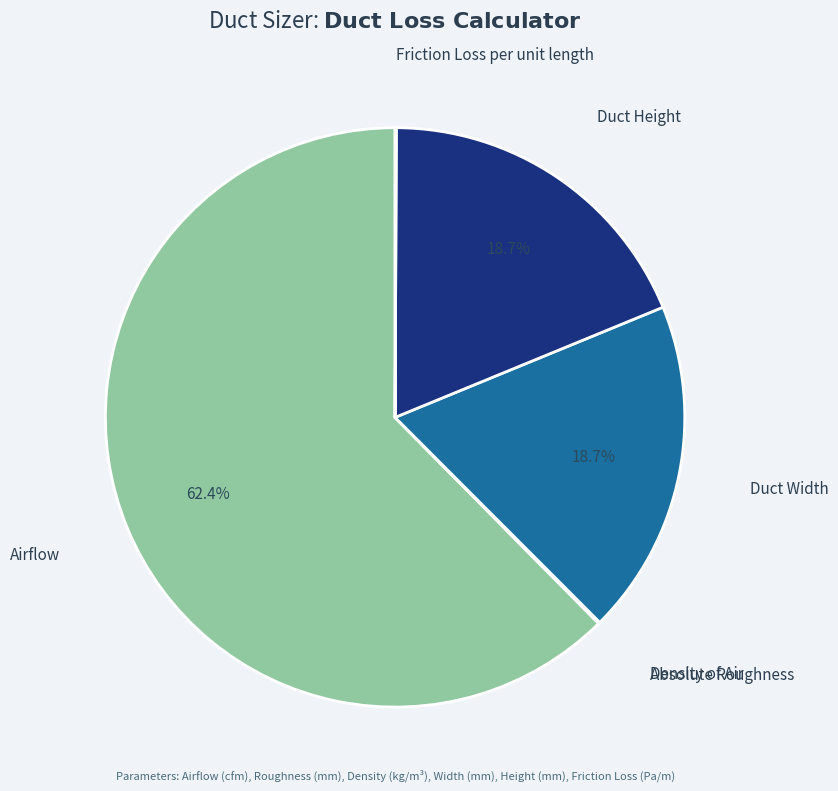

What is the ratio of the value at Duct Height to the value at Airflow?

0.3